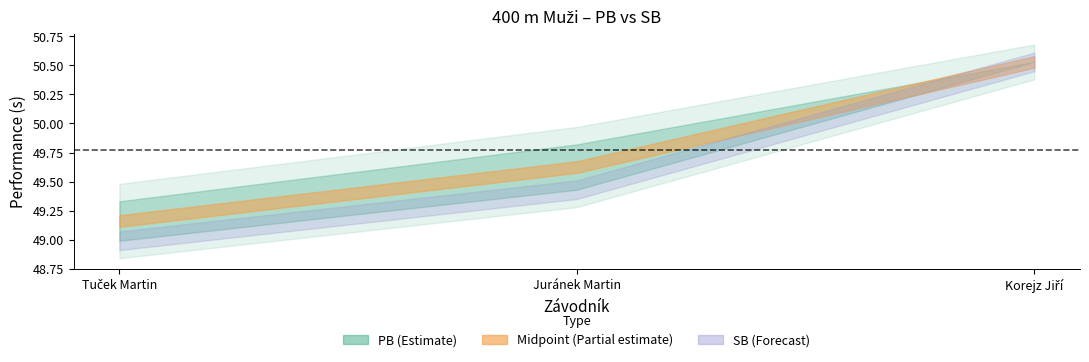

What is the approximate value of PB at Tuček Martin?

49.3